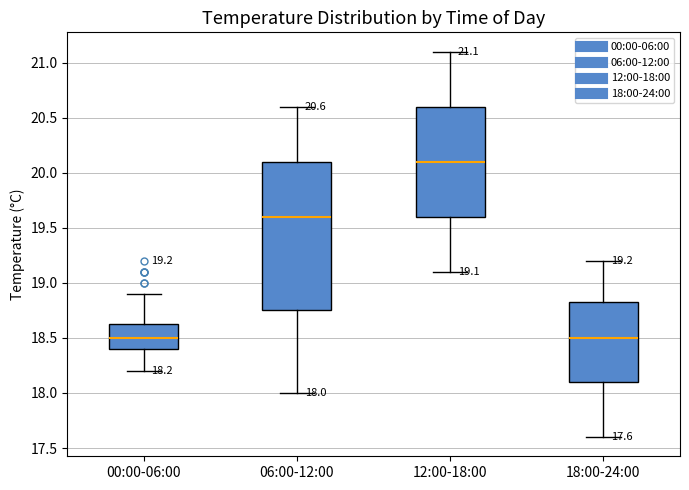

Comparing the boxes themselves (not the whiskers), which one is the tallest?

06:00-12:00